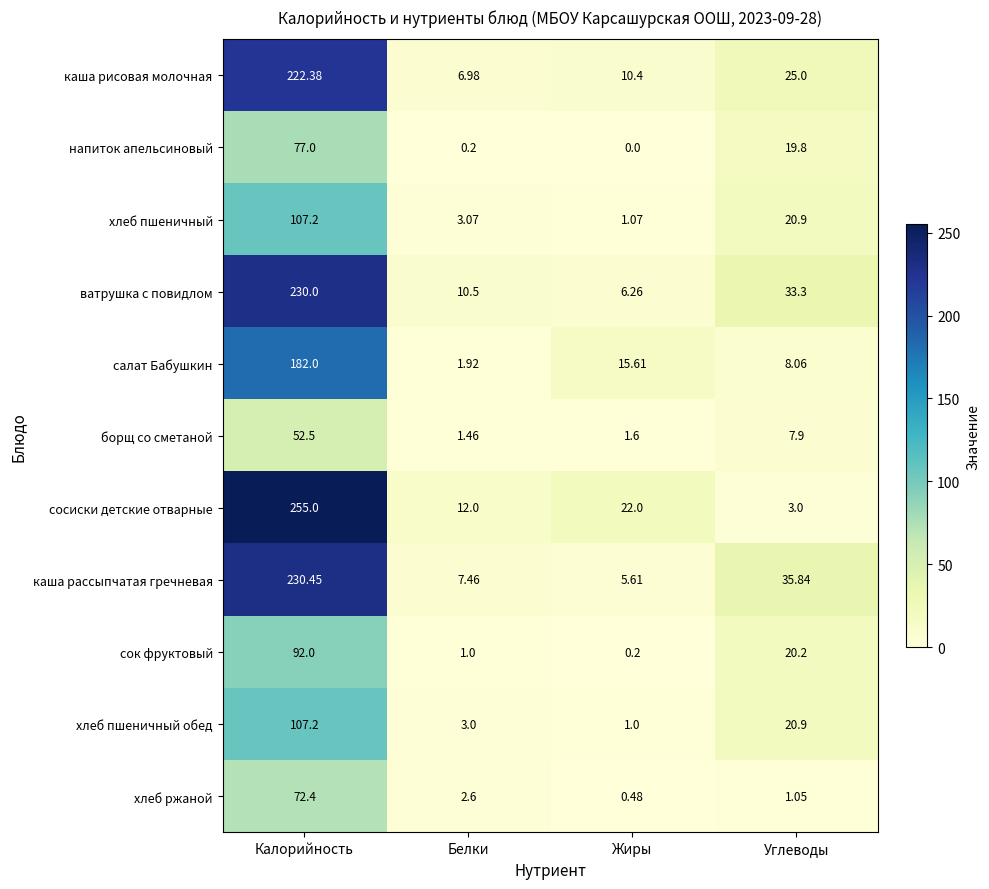

At which label is сосиски детские отварные closest to 129?

Жиры